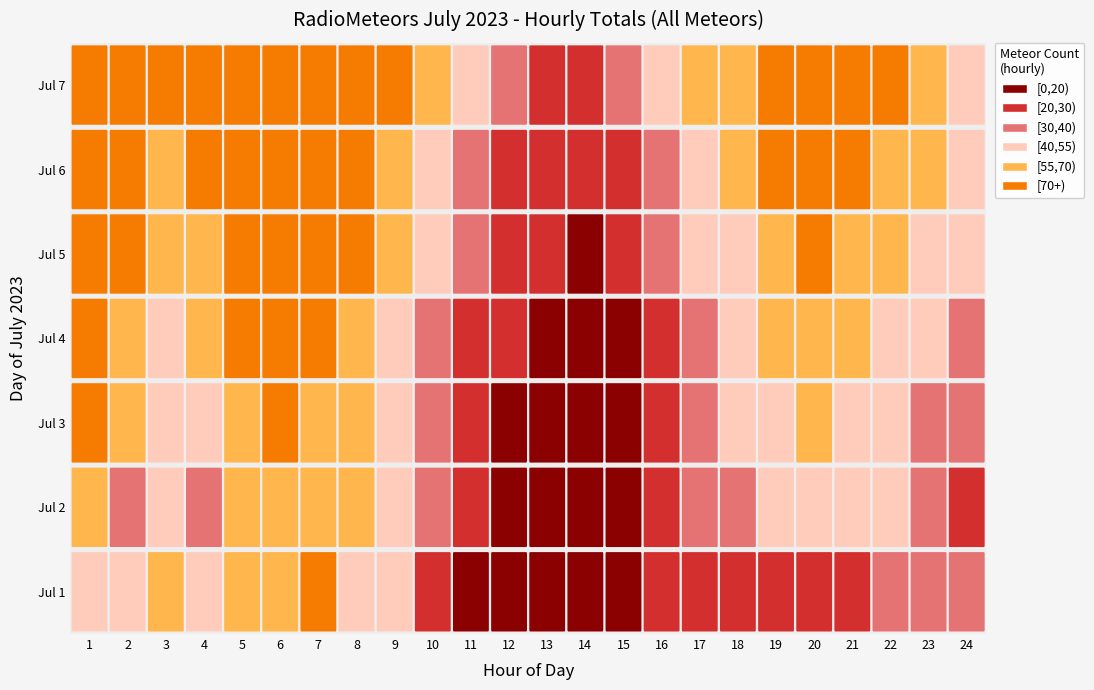

Is the value of 6 at 3 greater than the value of 3 at 9?

Yes